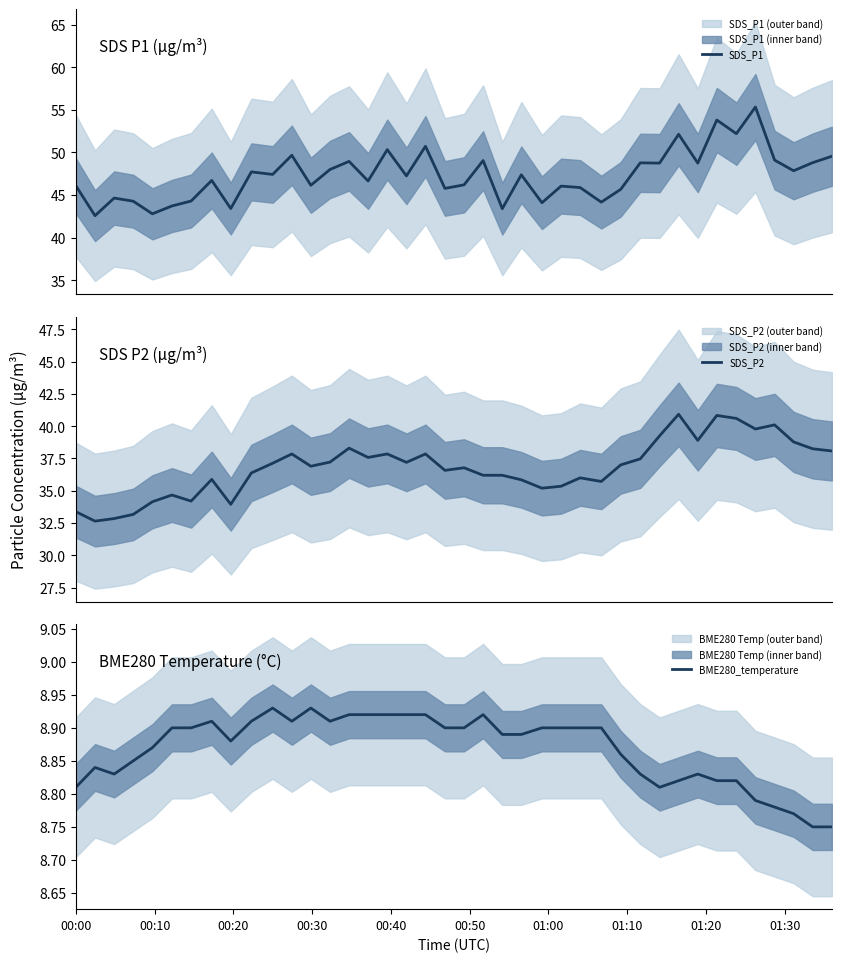

What is the minimum value shown in the chart?

8.8